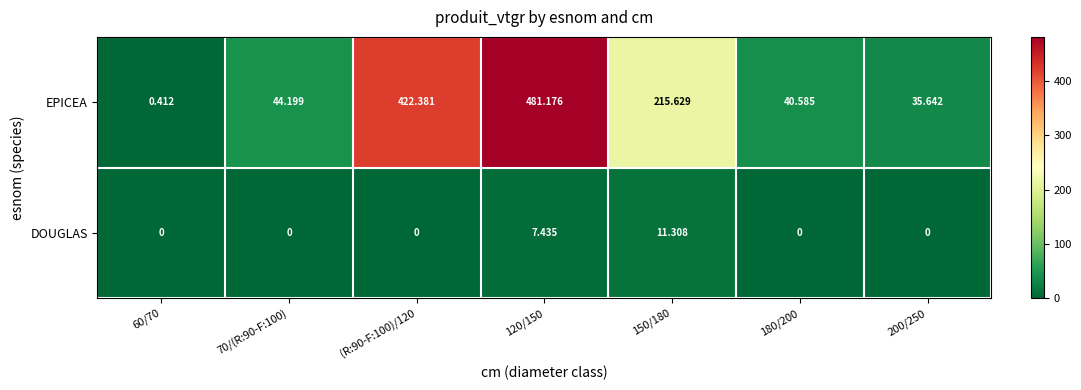

At how many categories does at least one series exceed 341?

2